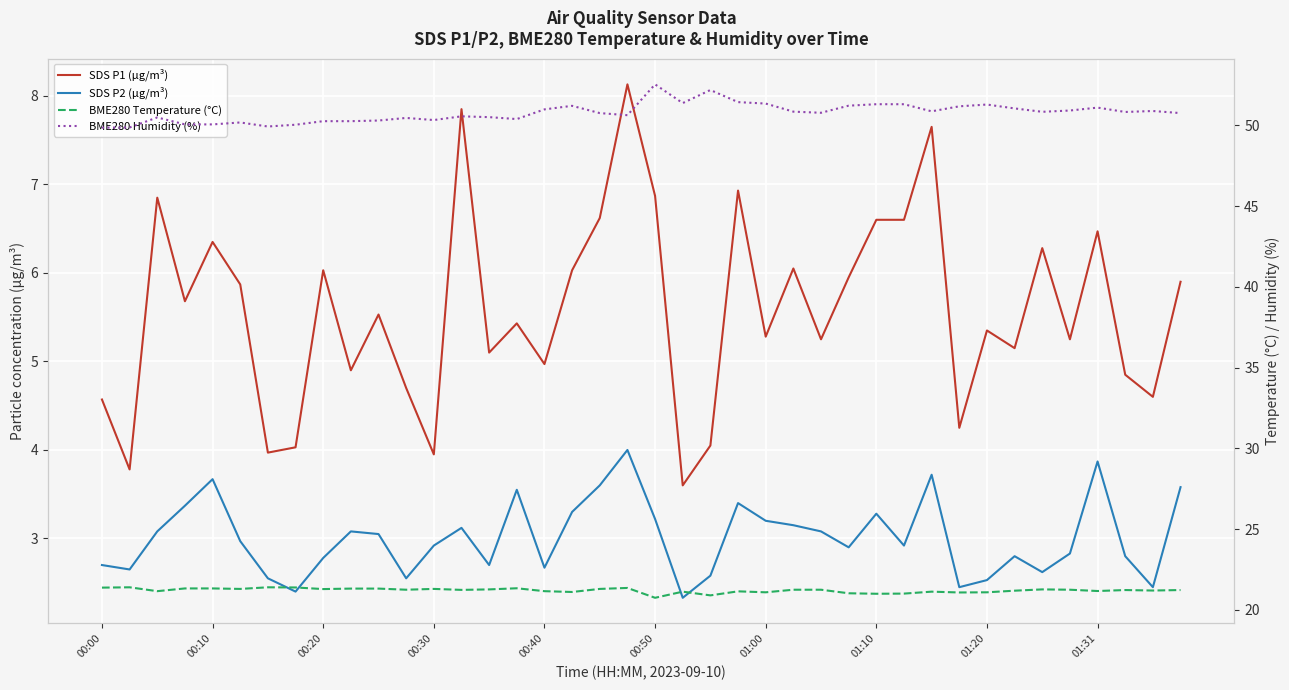

Reading left to right, what are all the values shown in this chart?

SDS P1 (µg/m³): 4.6	3.8	6.8	5.7	6.3	5.9	4.0	4.0	6.0	4.9	5.5	4.7	4.0	7.8	5.1	5.4	5.0	6.0	6.6	8.1	6.9	3.6	4.0	6.9	5.3	6.0	5.2	6.0	6.6	6.6	7.7	4.2	5.3	5.2	6.3	5.2	6.5	4.8	4.6	5.9
SDS P2 (µg/m³): 2.7	2.6	3.1	3.4	3.7	3.0	2.5	2.4	2.8	3.1	3.0	2.5	2.9	3.1	2.7	3.5	2.7	3.3	3.6	4.0	3.2	2.3	2.6	3.4	3.2	3.1	3.1	2.9	3.3	2.9	3.7	2.5	2.5	2.8	2.6	2.8	3.9	2.8	2.5	3.6
BME280 Temperature (°C): 21.4	21.4	21.1	21.3	21.3	21.3	21.4	21.4	21.3	21.3	21.3	21.2	21.3	21.2	21.3	21.3	21.1	21.1	21.3	21.4	20.7	21.1	20.9	21.1	21.1	21.2	21.2	21.0	21.0	21.0	21.1	21.1	21.1	21.2	21.3	21.2	21.2	21.2	21.2	21.2
BME280 Humidity (%): 49.9	49.9	50.5	50.1	50.1	50.2	49.9	50.0	50.3	50.3	50.3	50.5	50.3	50.6	50.5	50.4	51.0	51.2	50.8	50.6	52.5	51.4	52.2	51.4	51.4	50.9	50.8	51.2	51.3	51.3	50.9	51.2	51.3	51.0	50.8	50.9	51.1	50.8	50.9	50.8